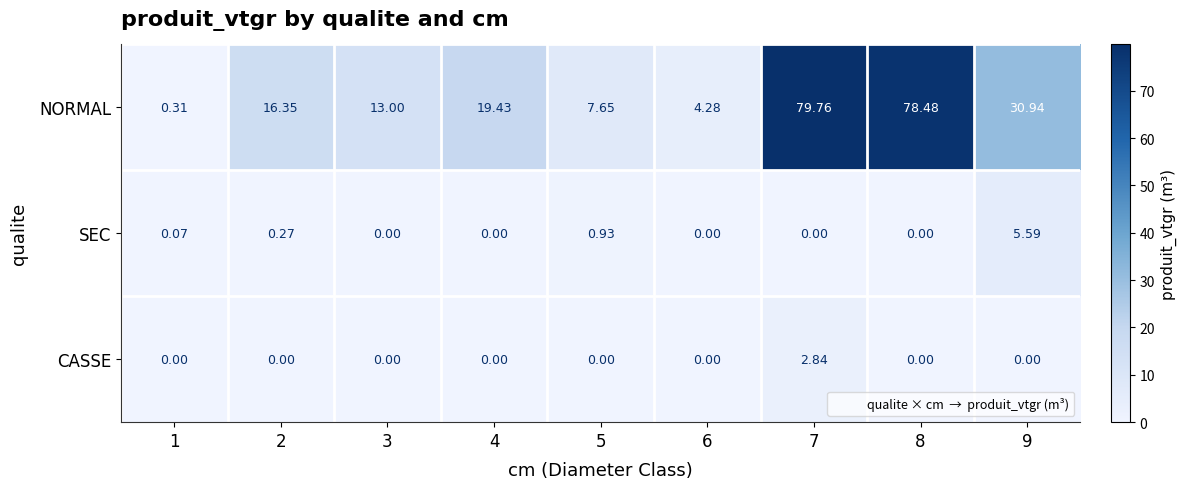

List the series in order of their peak value, highest first.

NORMAL, SEC, CASSE